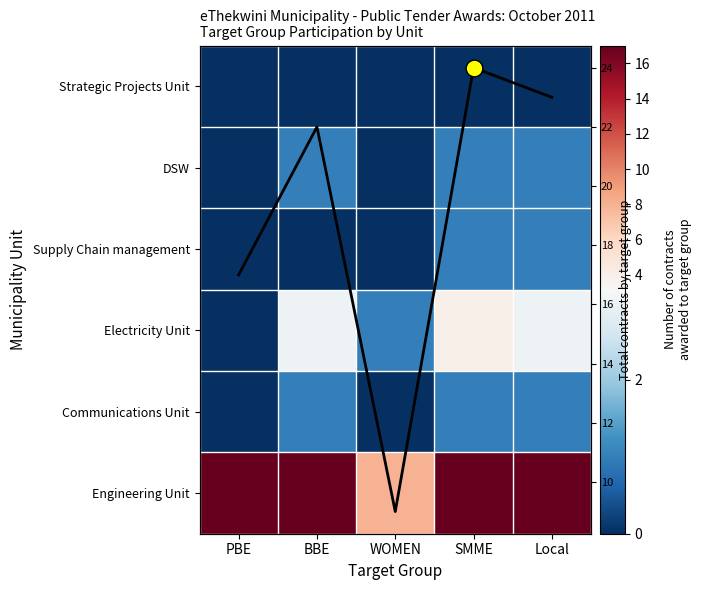

What is the difference between the highest and lowest values at BBE?

22